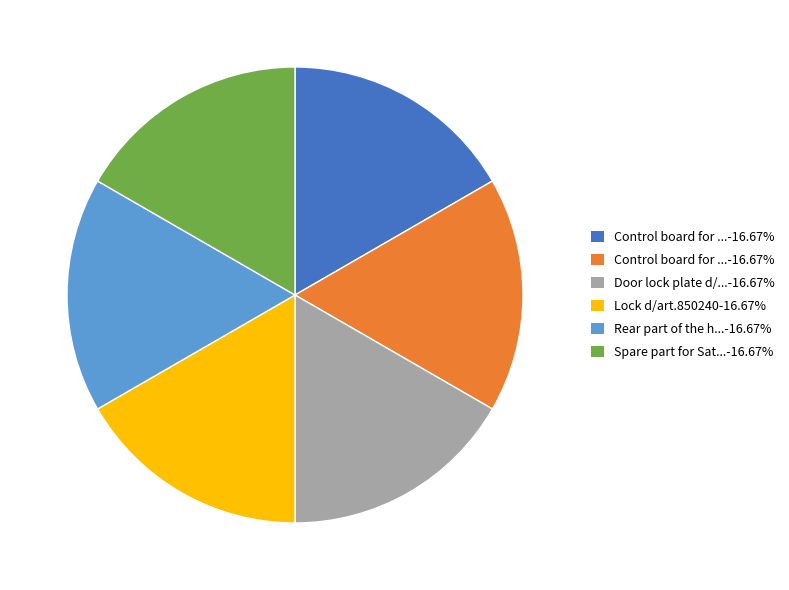

Is there any slice that represents more than half of the pie?

No